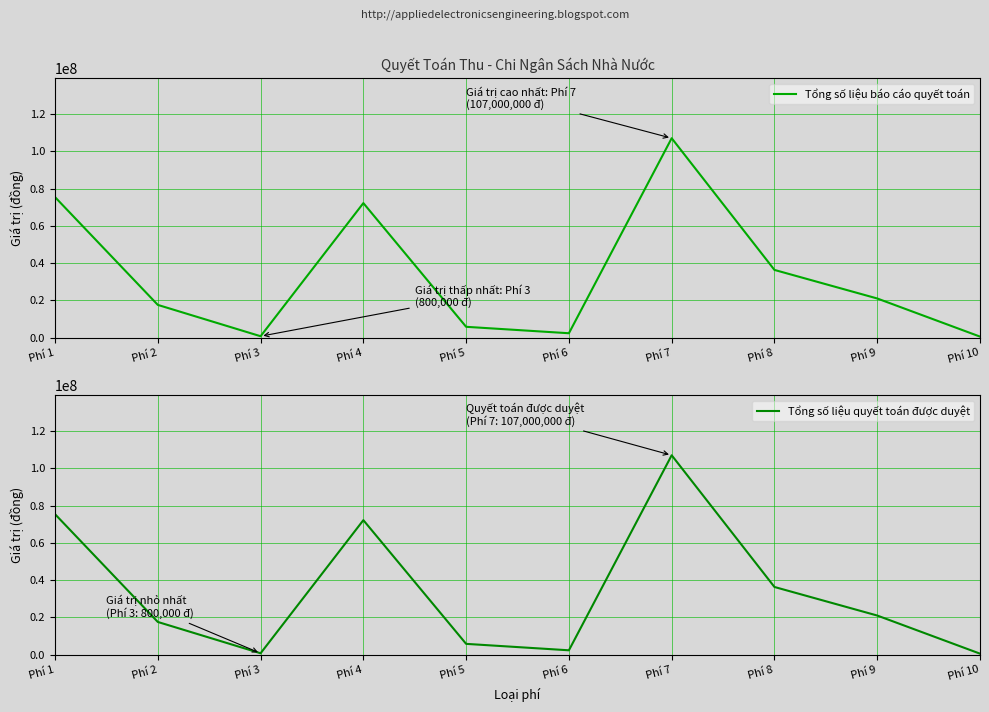

At how many categories does at least one series exceed 76342771?

1